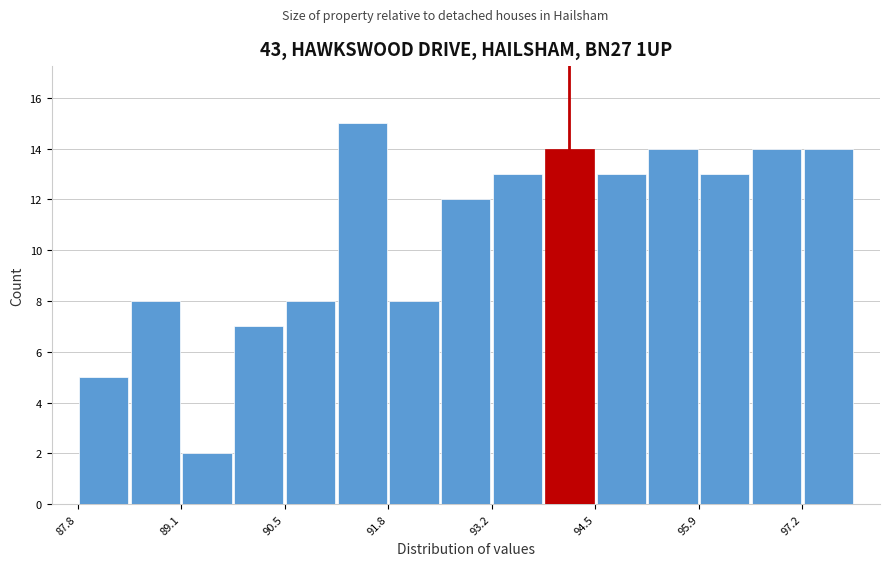

Read against the x-axis, roughly where is the centre of the tallest bar?

91.4